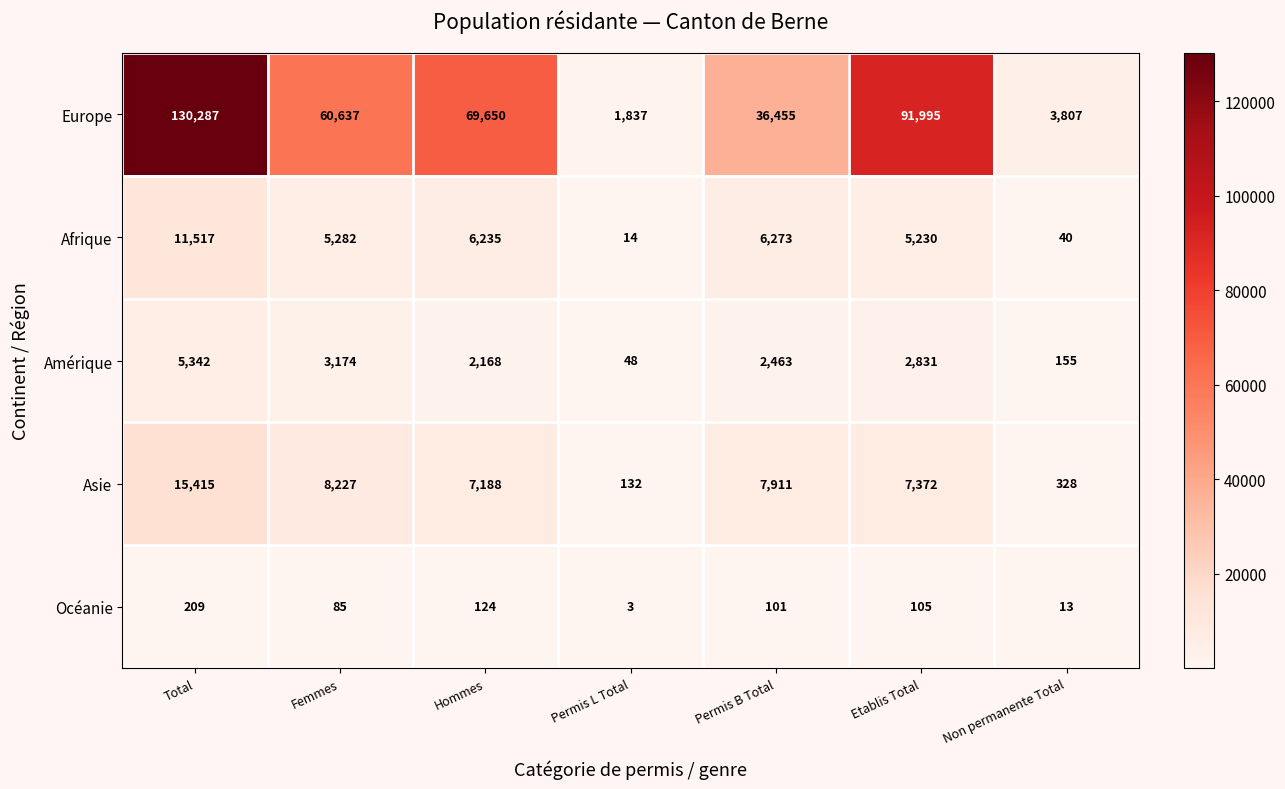

Where is Europe nearest to the value 66062?

Hommes